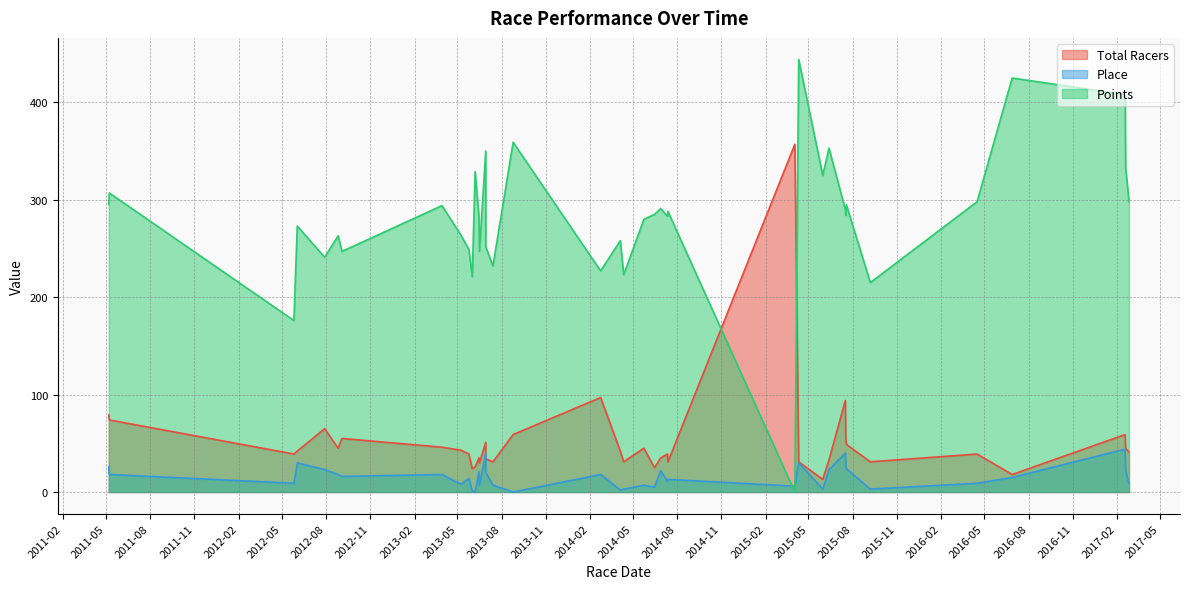

List the series in order of their peak value, highest first.

Points, Total Racers, Place